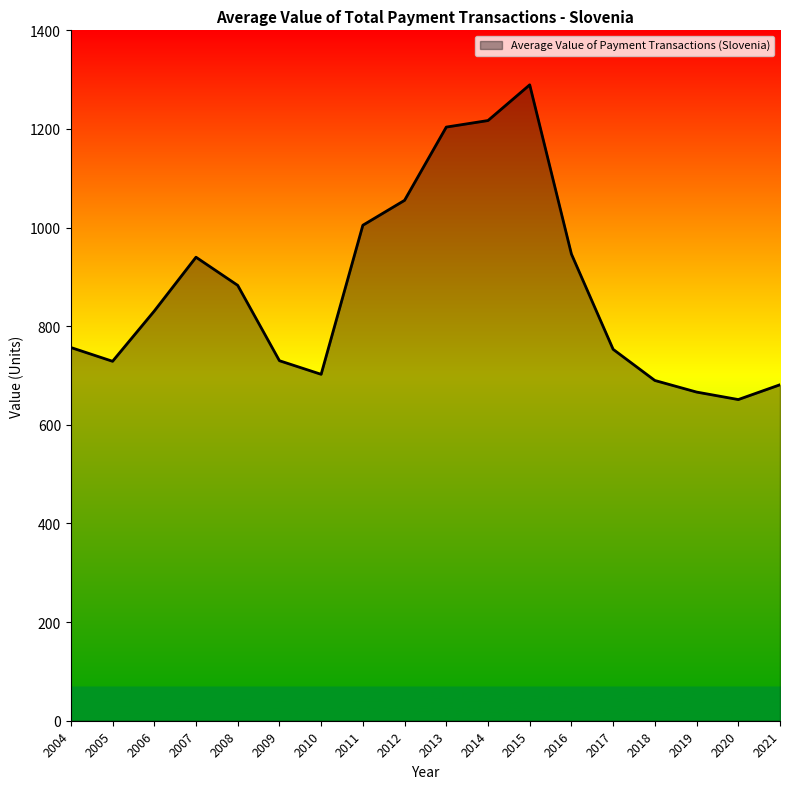

Which category has the highest value across all series?

2015